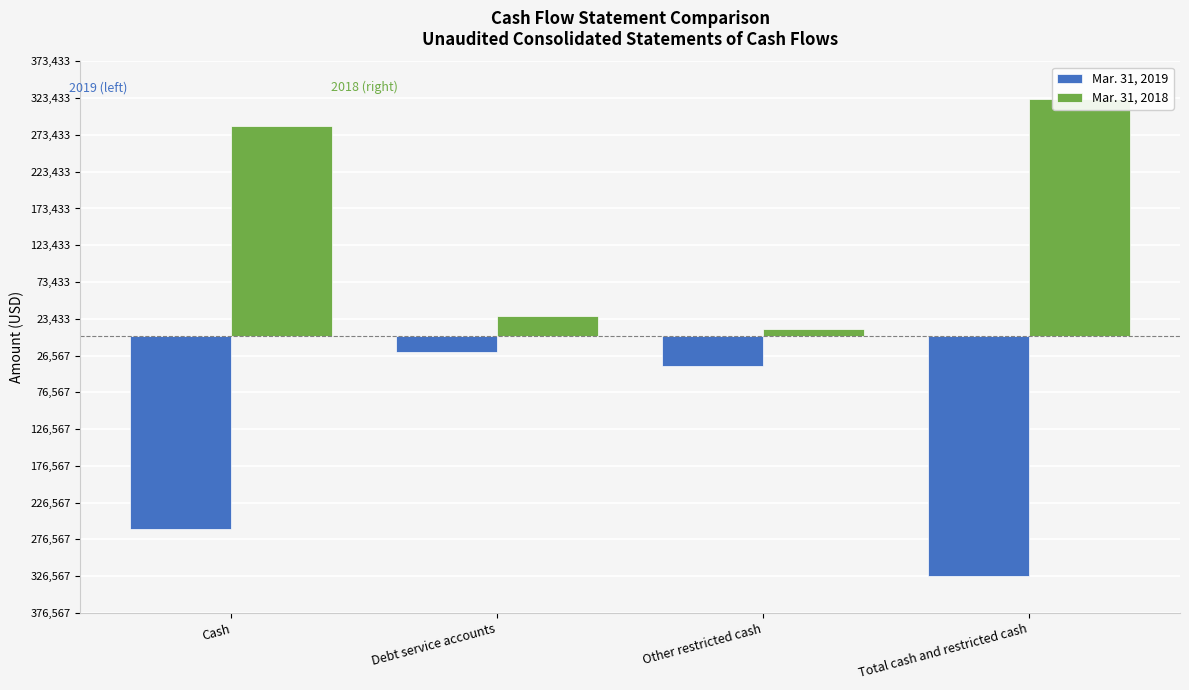

Where does the Mar. 31, 2019 series first go above -41292?

Debt service accounts